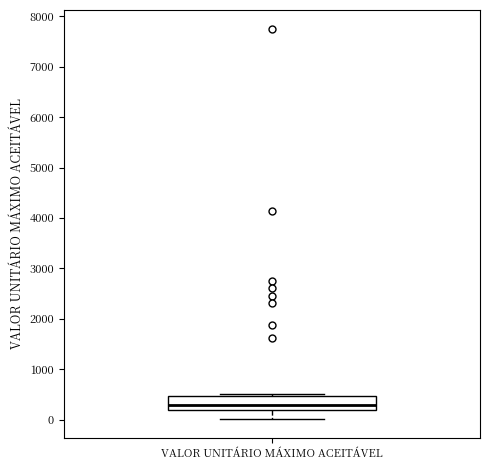

Where is the lower edge of the box for VALOR UNITÁRIO MÁXIMO ACEITÁVEL on the y-axis? The values are not printed on the chart, so give them approximately, as read against the axis.

200